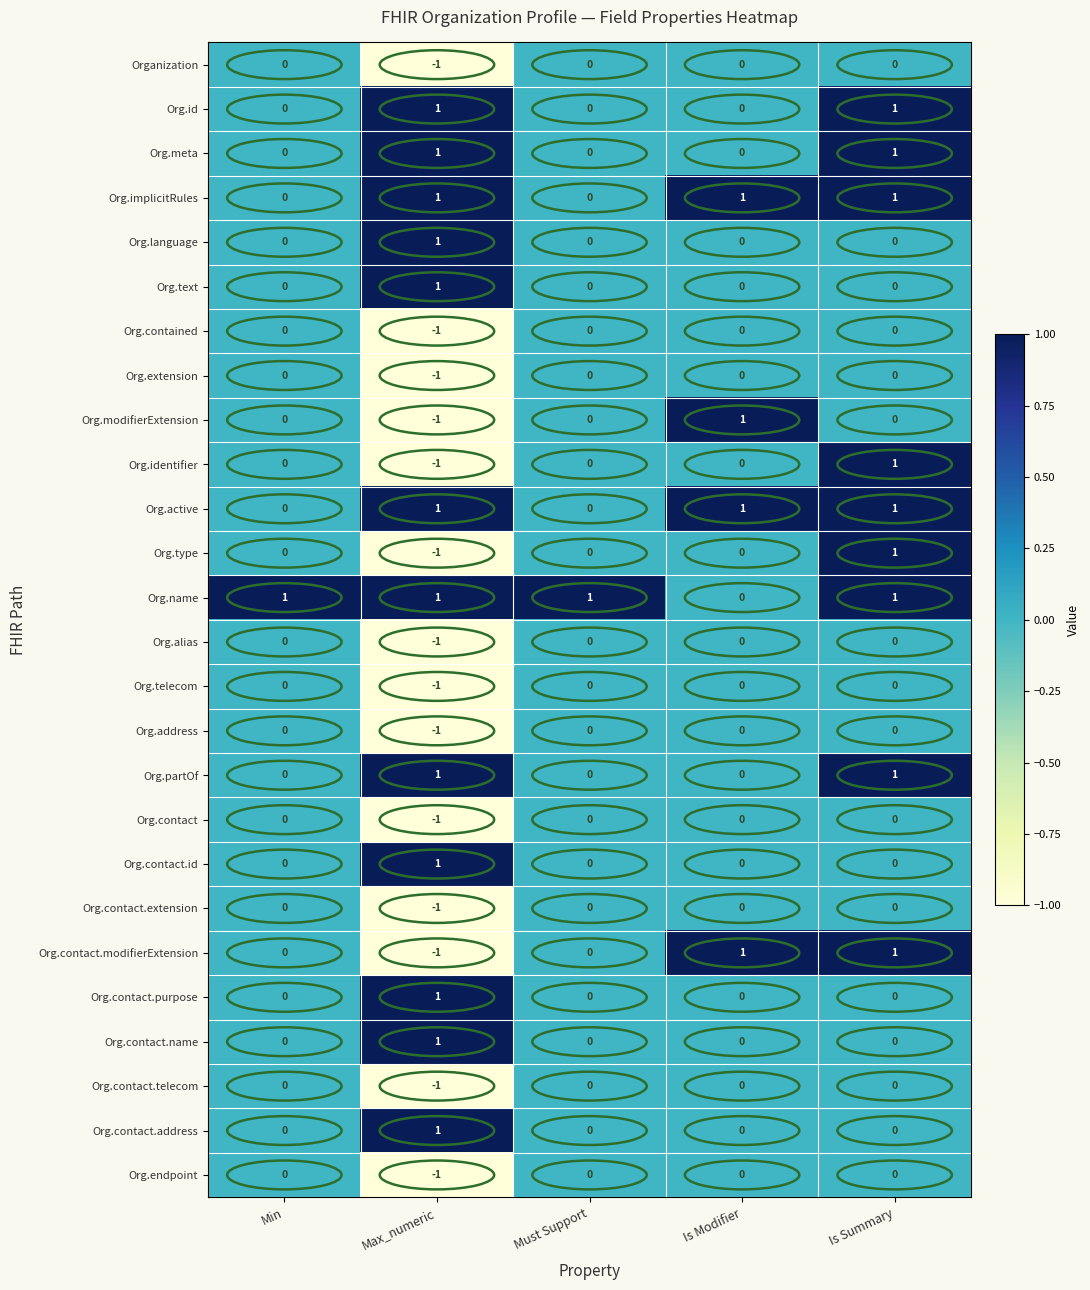

At which category does the chart reach its minimum across all series?

Max_numeric